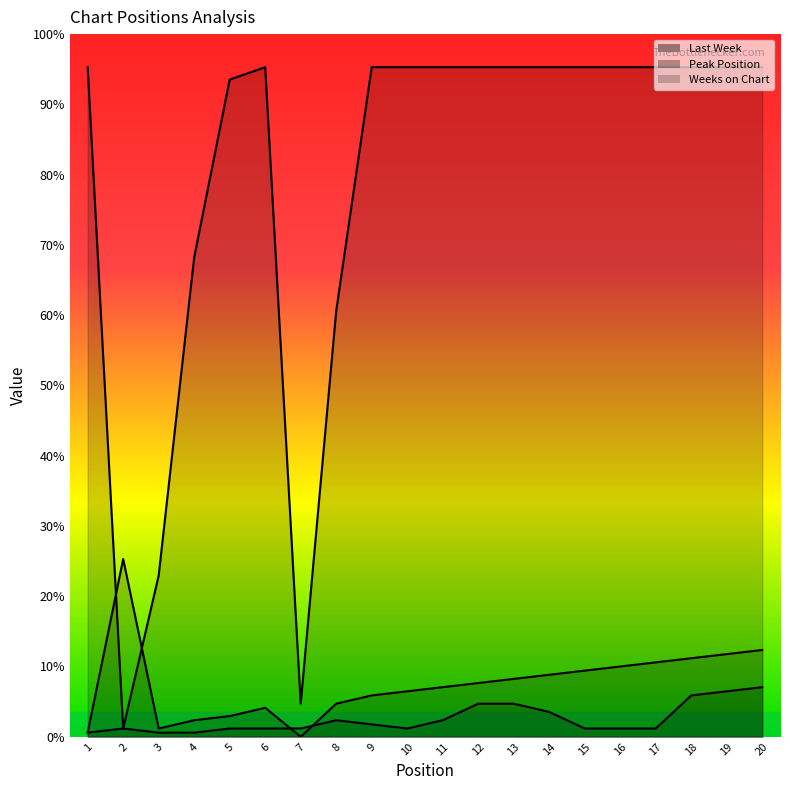

How many lines are shown in the chart?

3